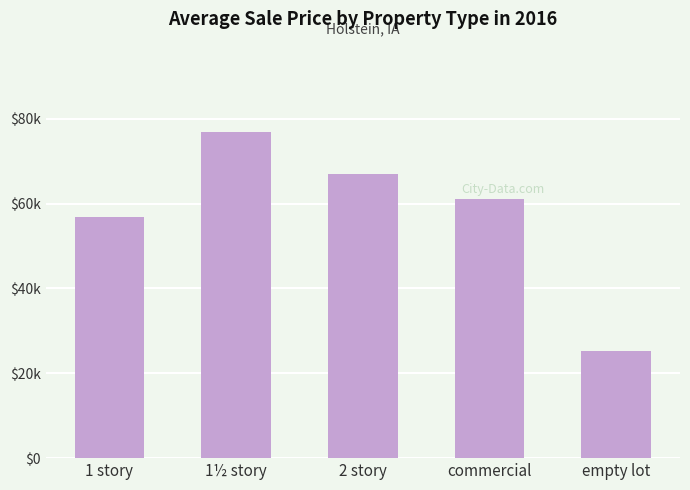

Are the bars horizontal?

No